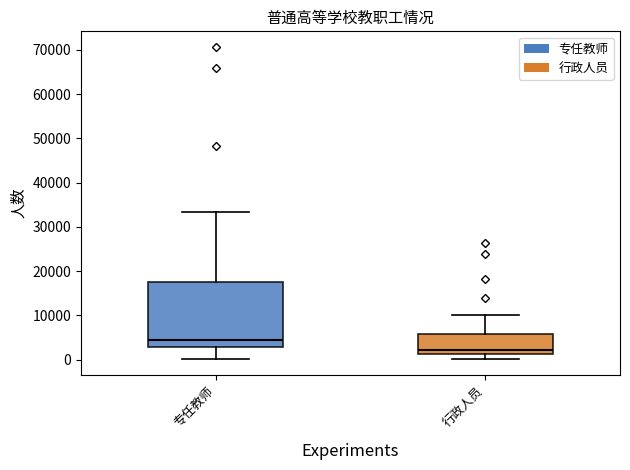

Reading left to right, transcribe this box plot: for each box, give where its median line is, the range the box spans, and where its two whiskers end, as read against the y-axis. The values are not printed on the chart, so give them approximately, as read against the axis.

专任教师: median 4000, box 3000 to 18000, whiskers 0 to 33000
行政人员: median 2000, box 1000 to 6000, whiskers 0 to 10000